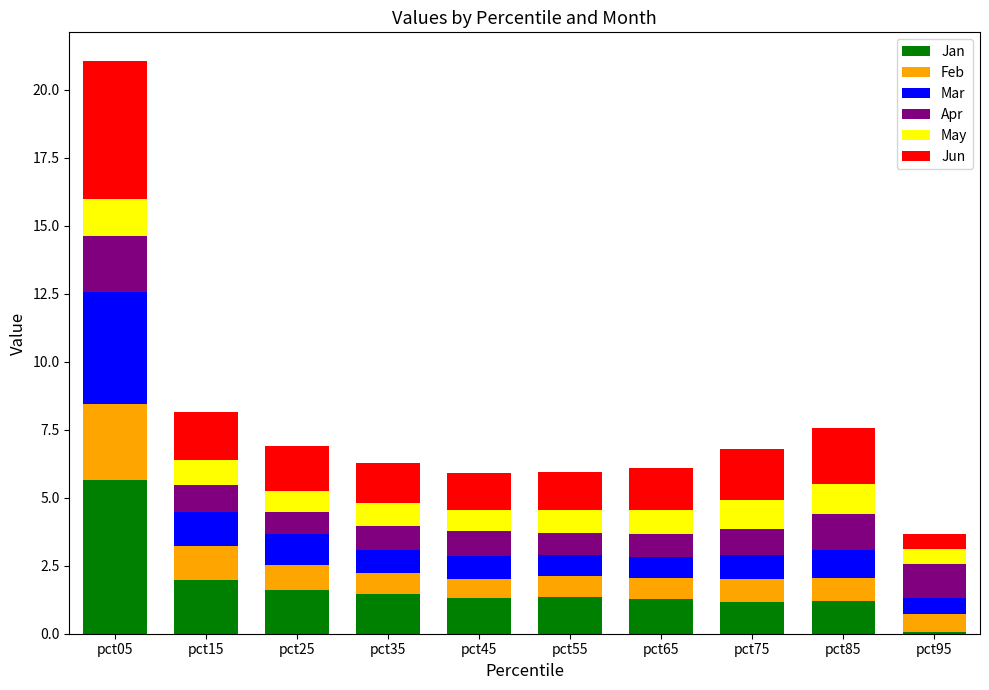

What is the sum of all Jan values?

17.1